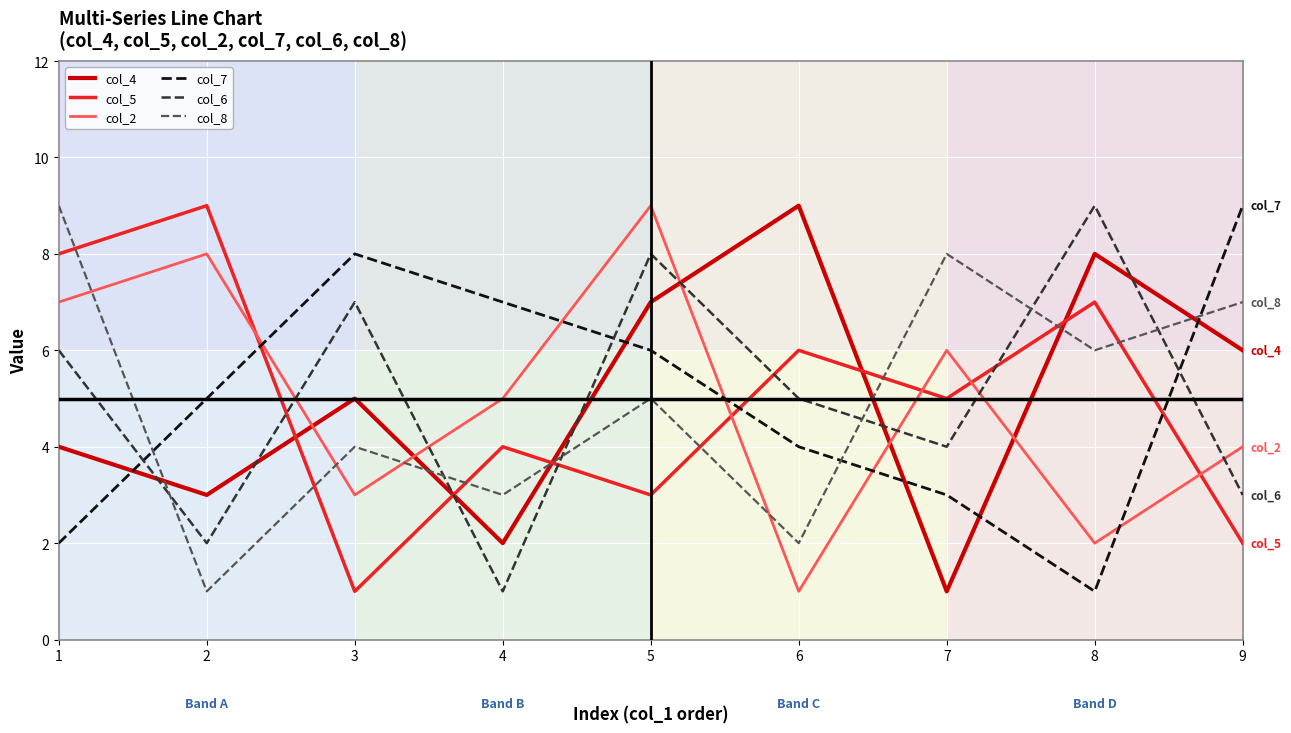

True or false: col_8 has a value of 5 at 5.

True